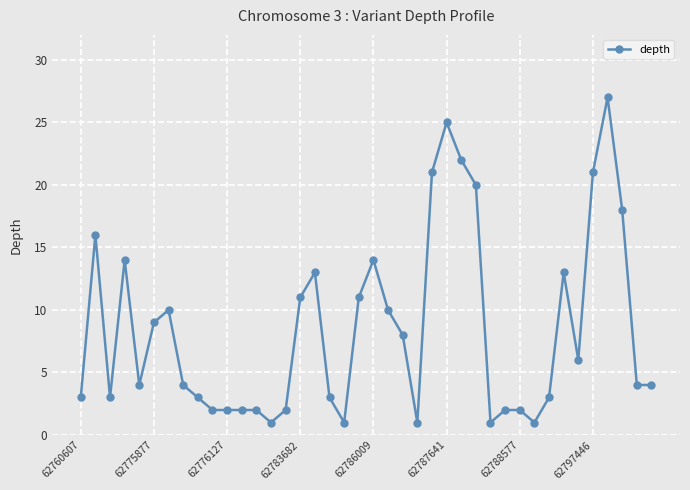

What is the maximum value shown in the chart?

27